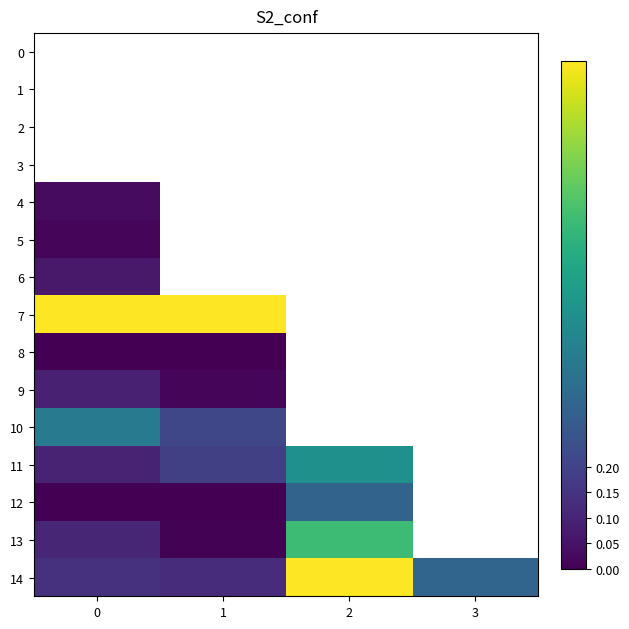

What is the sum of all row_14 values?

1.6